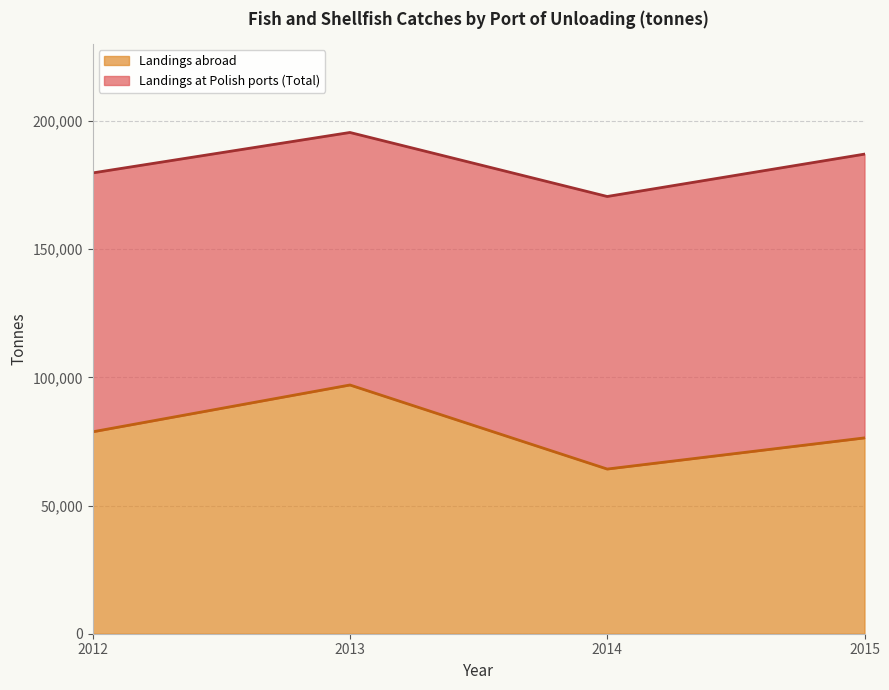

At which label is the value closest to 80612?

2012